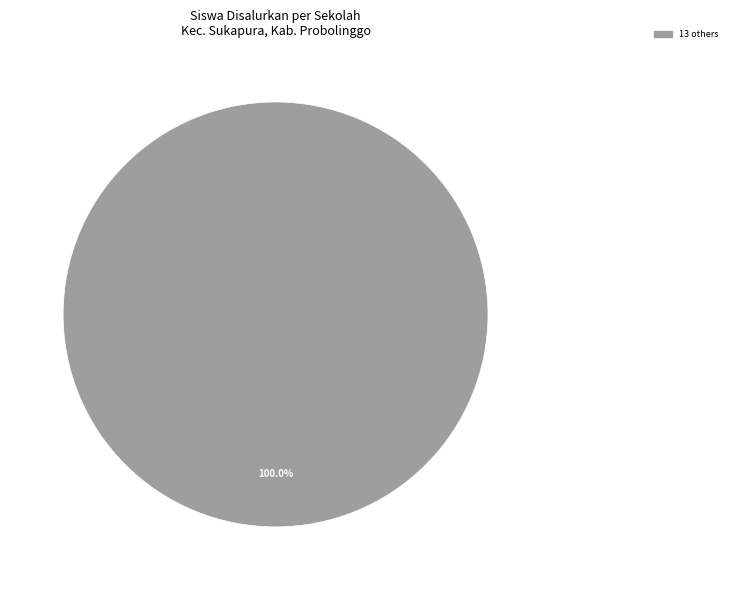

Is there a majority slice in this chart?

Yes